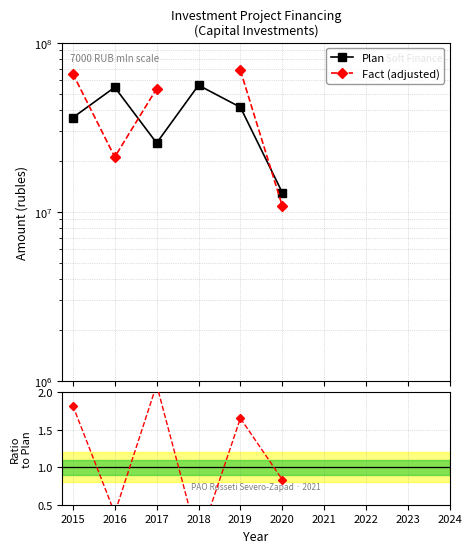

List the series in order of their overall mean, lowest first.

Plan, Fact (adjusted), Ratio Fact/Plan